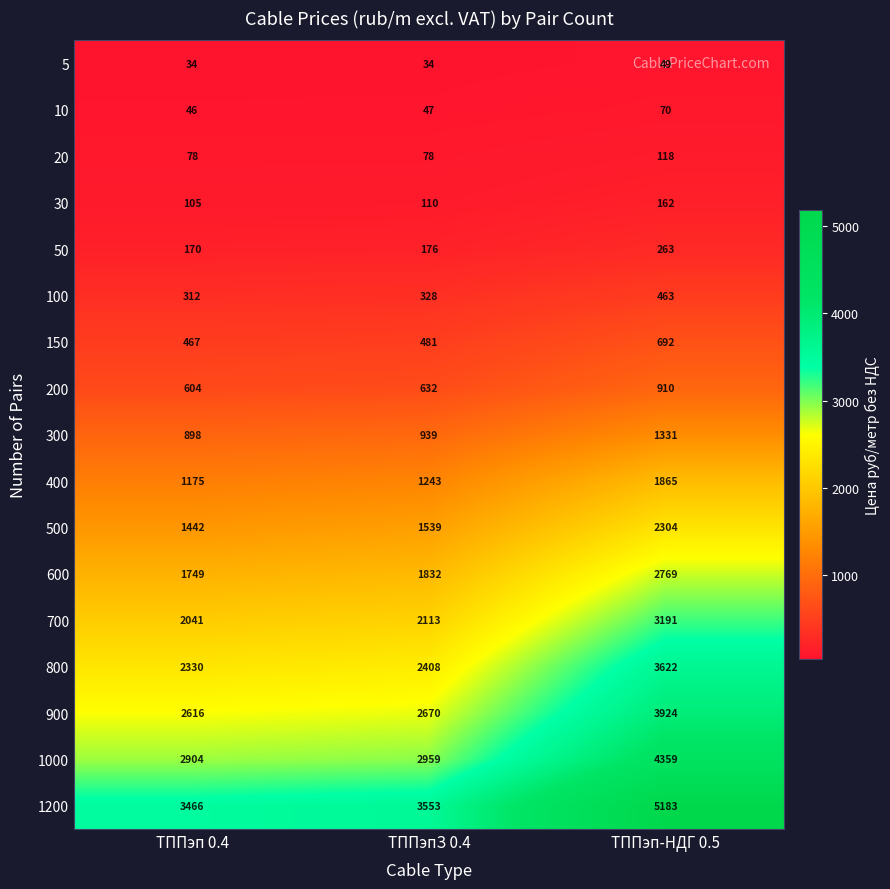

What is the smallest value displayed?

34